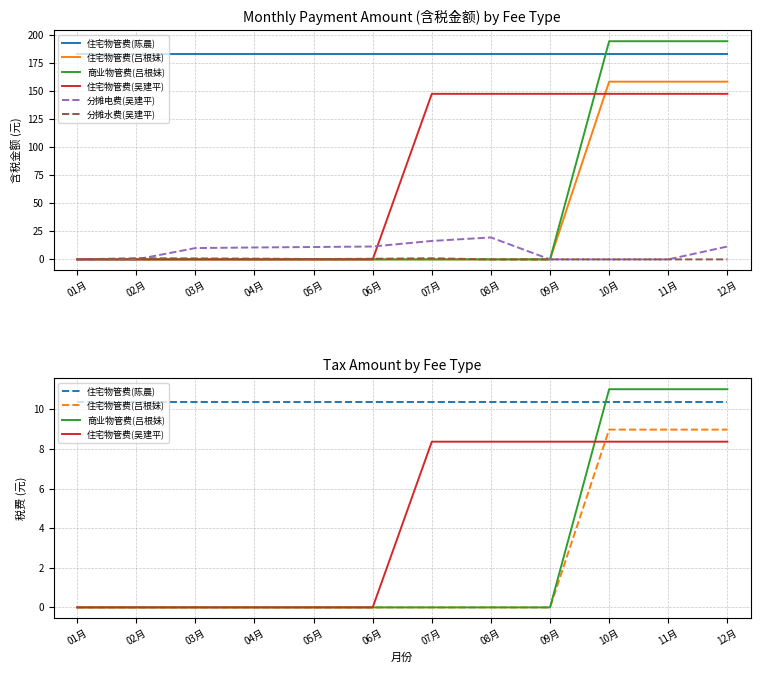

The value of 商业物管费(吕根妹) at 02月 is 3.9. True or false?

False